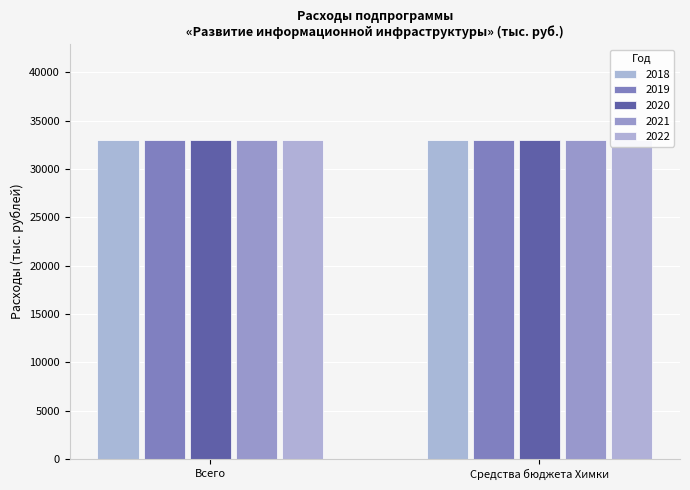

Is the value of 2021 at Средства МО greater than the value of 2020 at Всего?

No